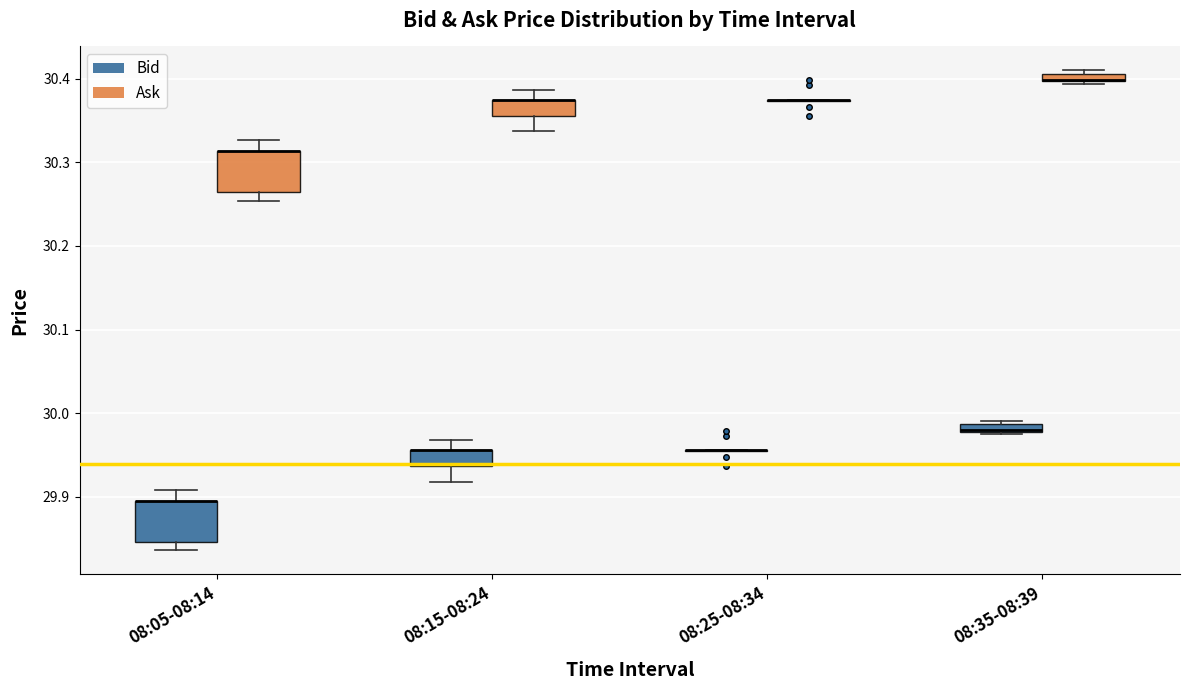

Where does the upper whisker of the box for 08:15-08:24 (Ask) end on the y-axis? The values are not printed on the chart, so give them approximately, as read against the axis.

30.39